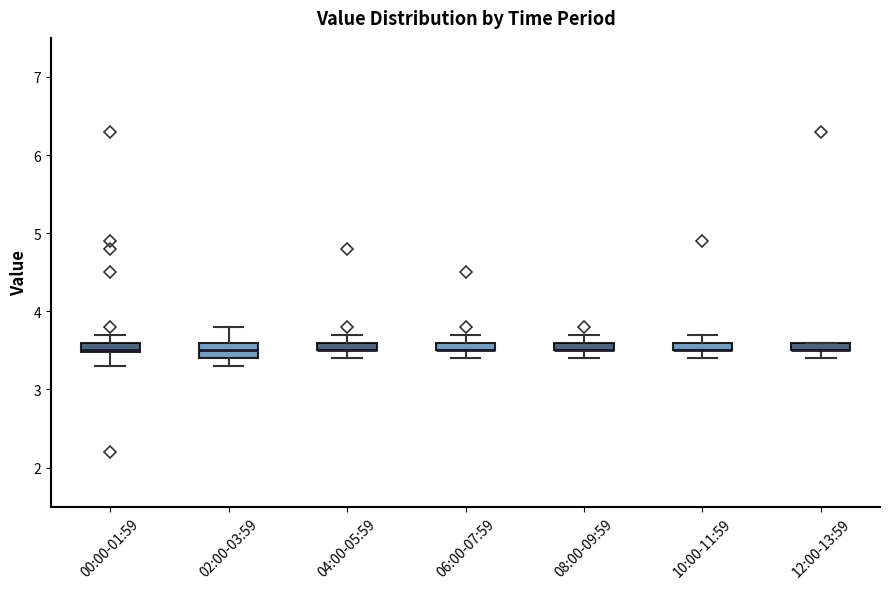

Where does the lower whisker of the box for 00:00-01:59 end on the y-axis? The values are not printed on the chart, so give them approximately, as read against the axis.

3.3